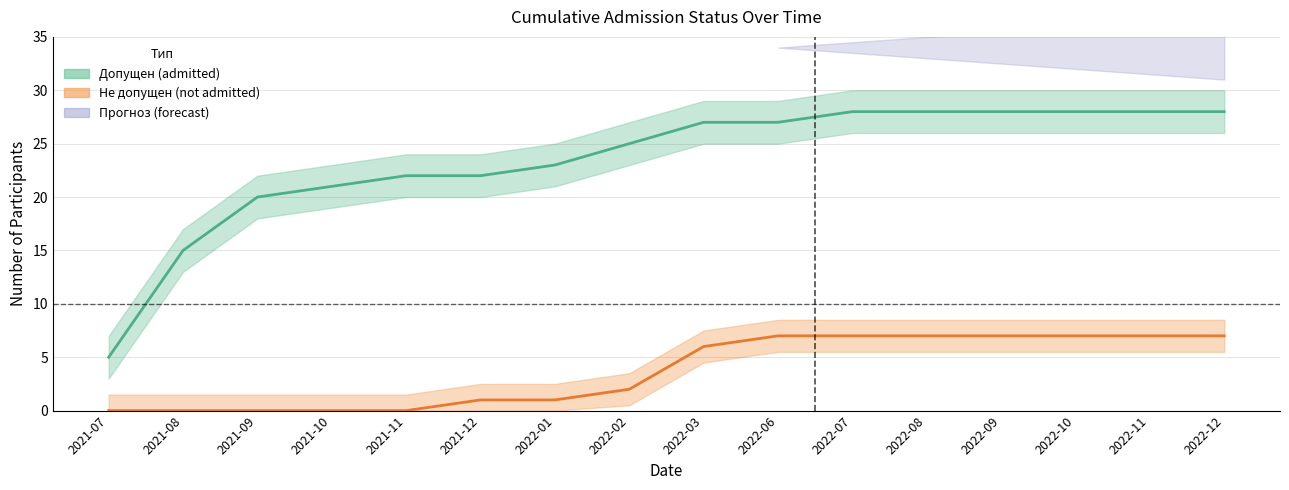

Reading right to left, what are all the values shown in this chart?

Cumulative_Допущен: 28	28	28	28	28	28	27	27	25	23	22	22	21	20	15	5
Cumulative_Не допущен: 7	7	7	7	7	7	7	6	2	1	1	0	0	0	0	0